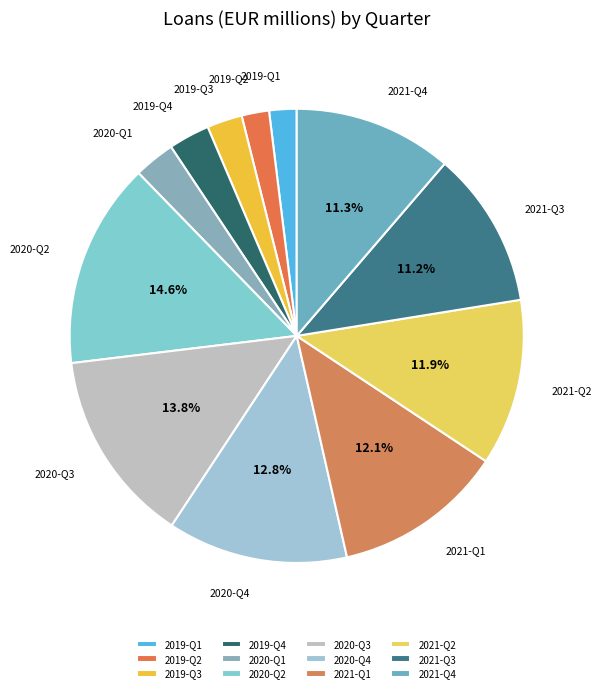

Approximately how many times larger is the value at 2020-Q3 compared to 2019-Q3?

5.5